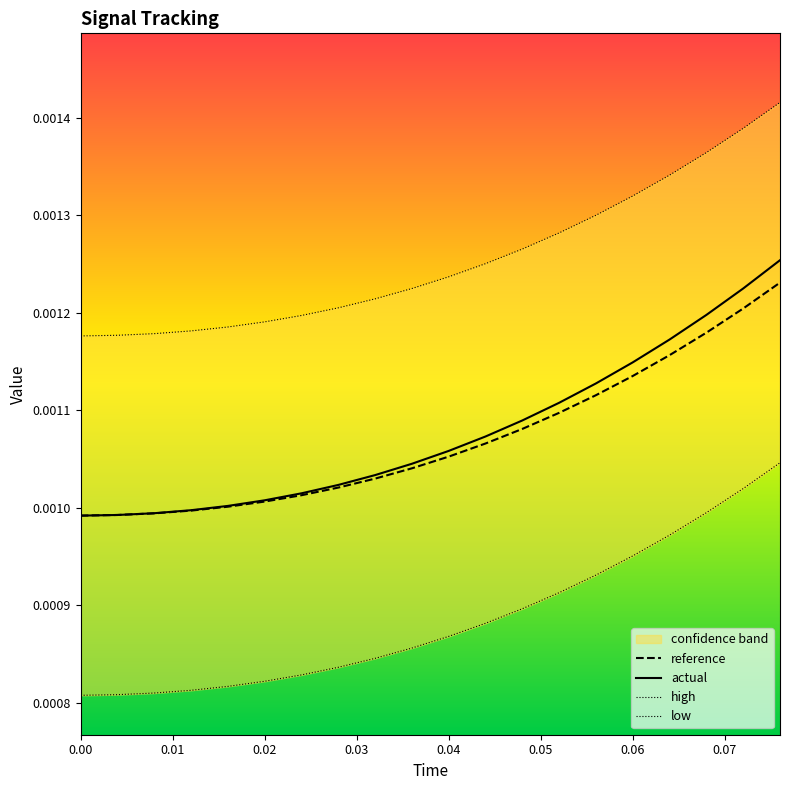

How many lines are shown in the chart?

4